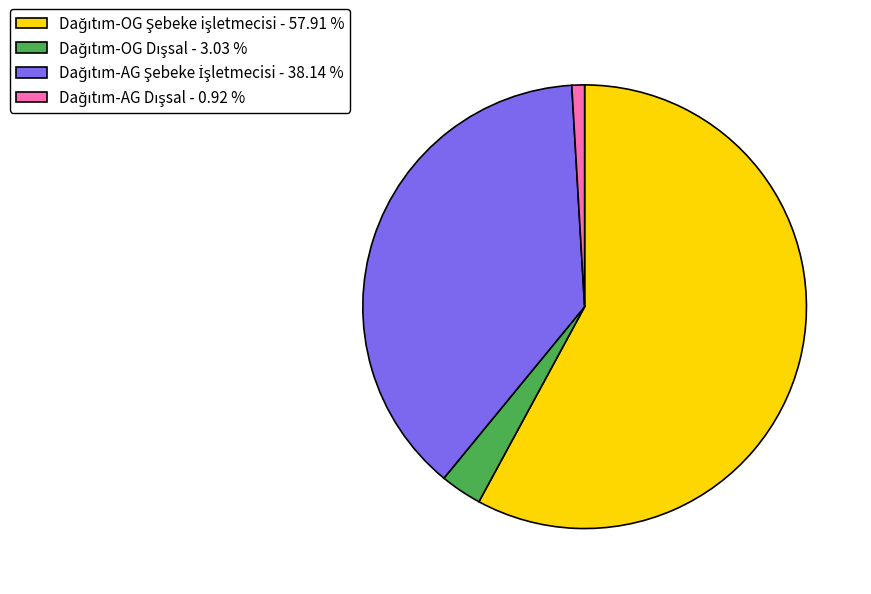

Does any single category account for the majority?

Yes